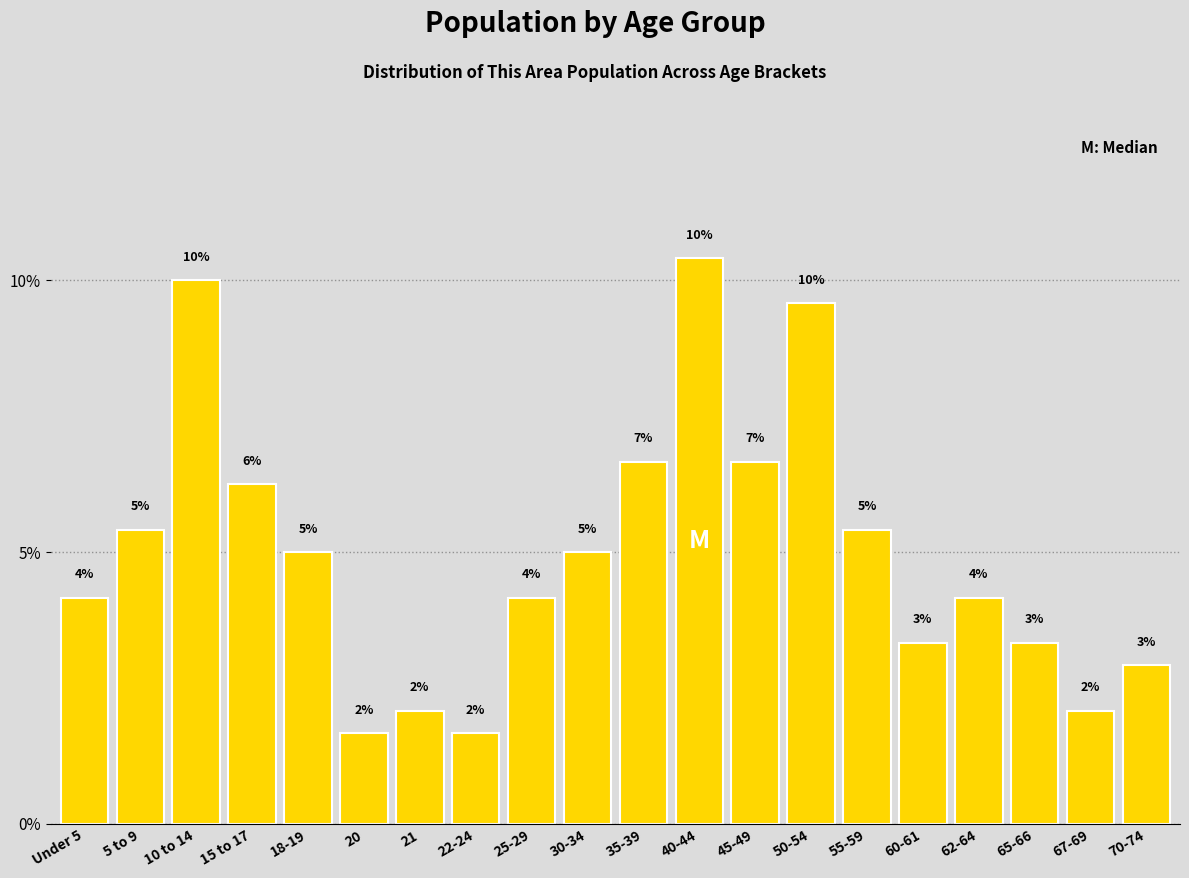

How many bars are there in total?

20